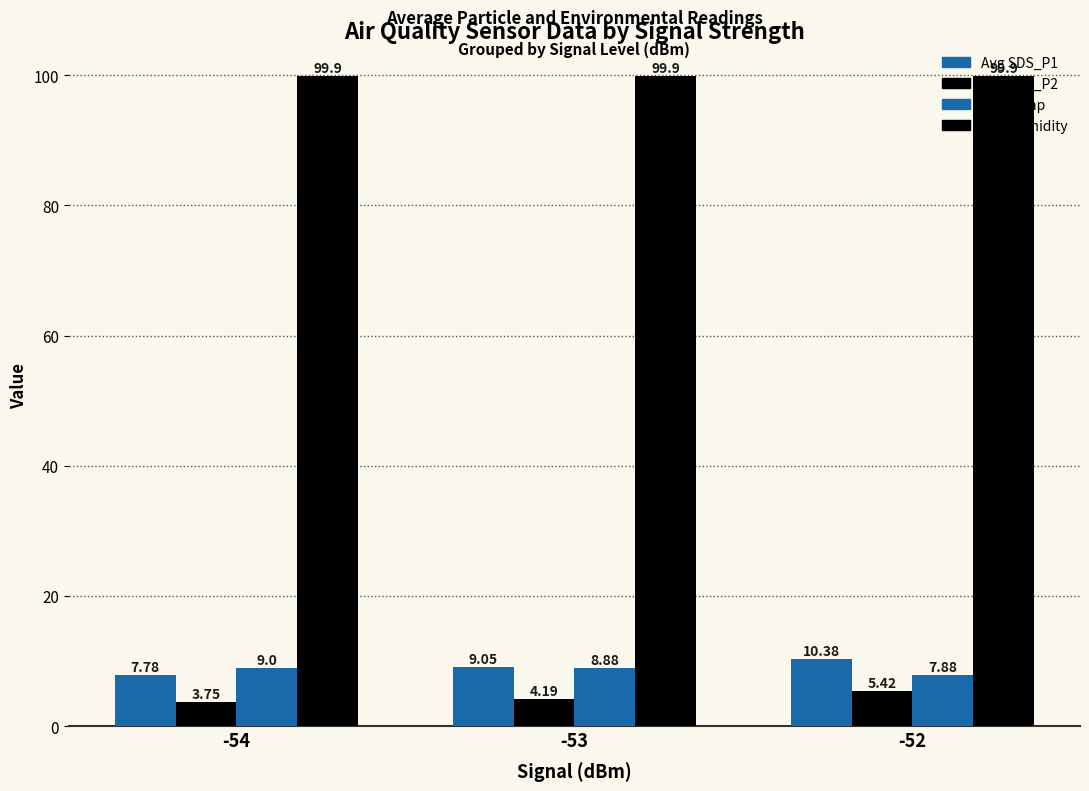

What is the total value across all series at -54?

120.4